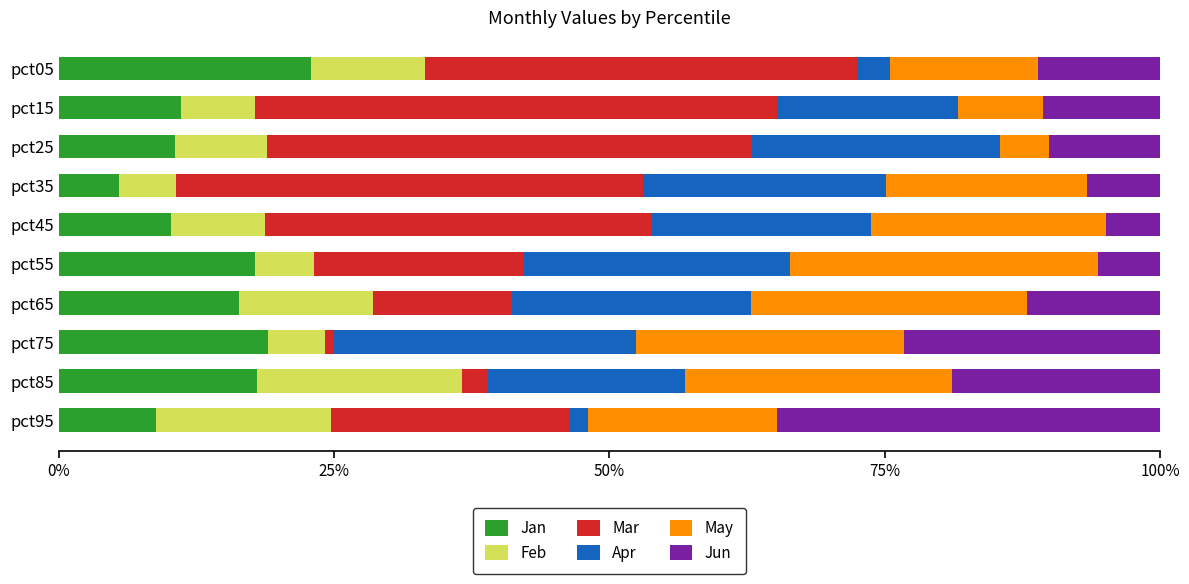

What is the total value across all series at pct55?

100.0